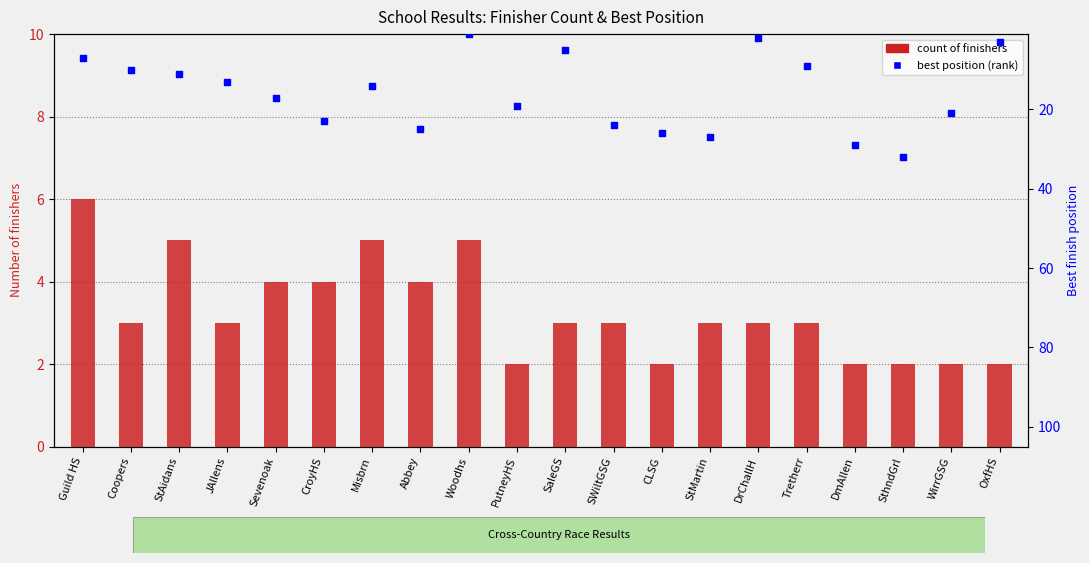

At which category is the sum across all series the highest?

SthndGrl